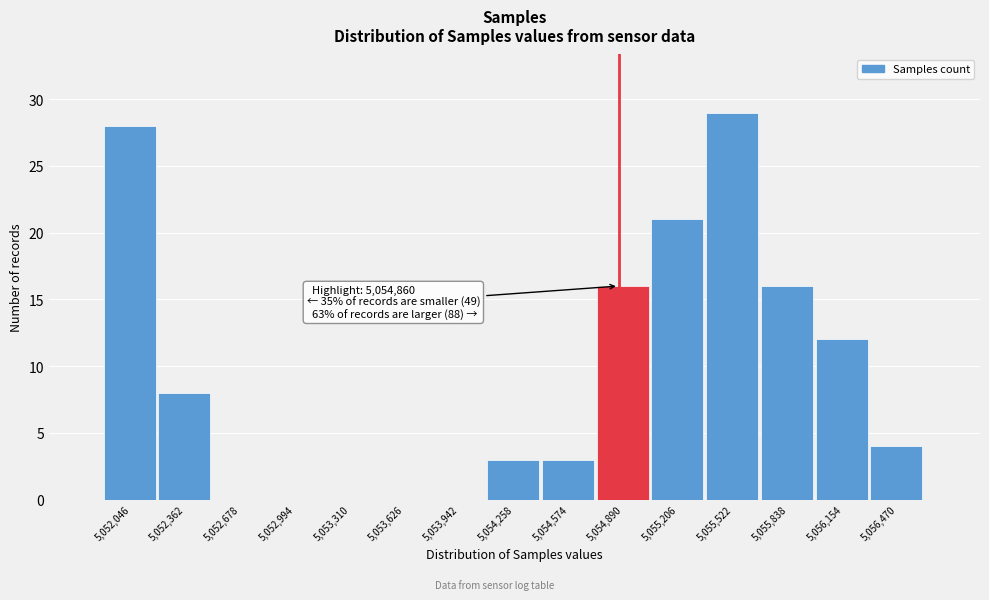

Over which range of the x-axis is the bar tallest?

5055350 to 5055700